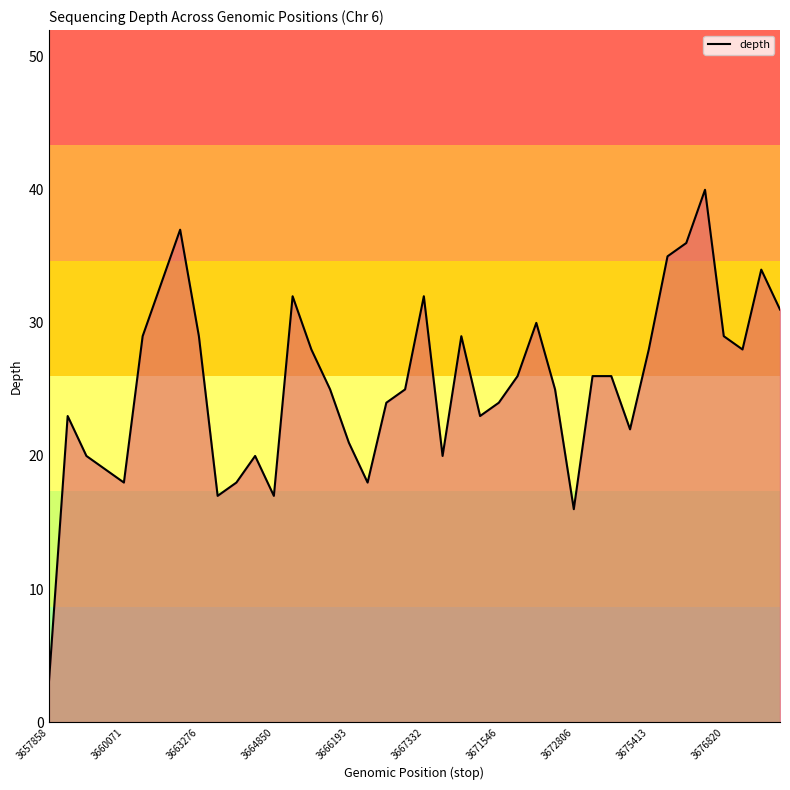

What is the smallest value displayed?

3